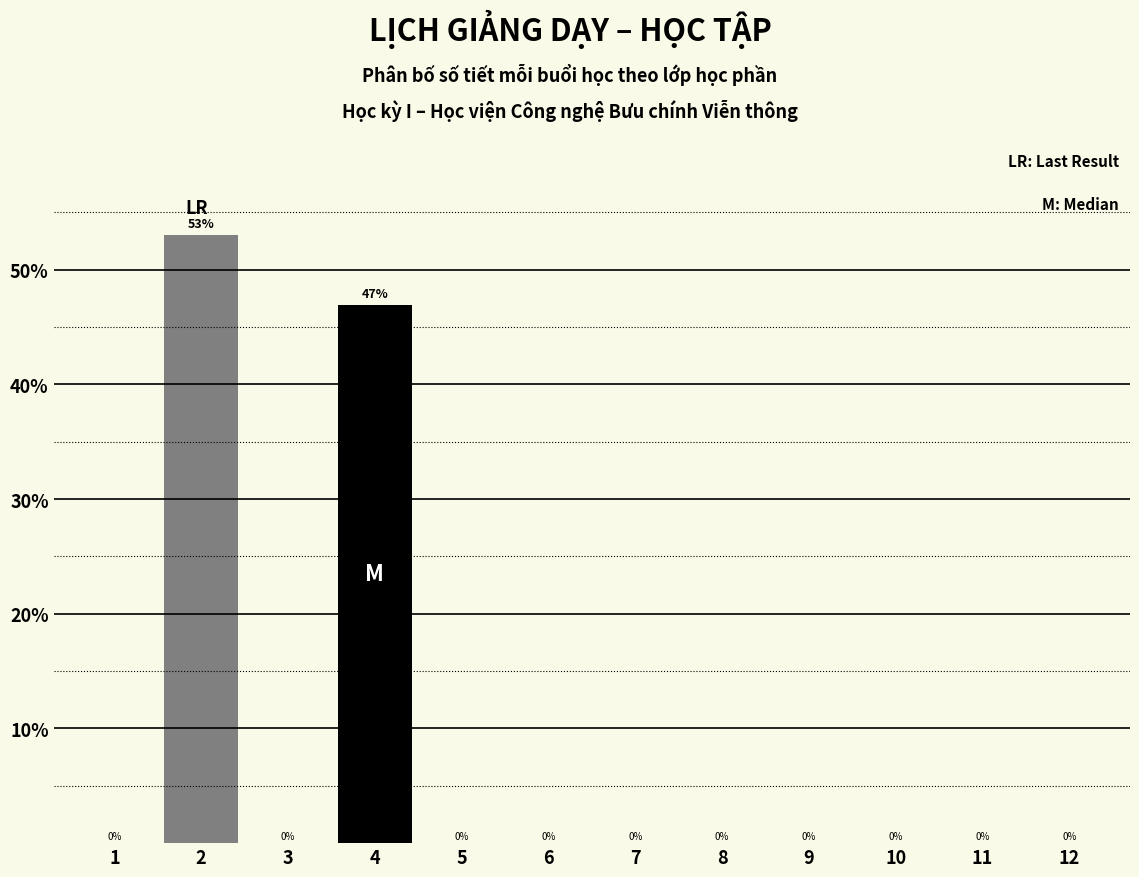

Reading left to right, transcribe this chart: for each bar, give the range it covers on the x-axis and its height.

0.5 to 1.5: 0
1.5 to 2.5: 53
2.5 to 3.5: 0
3.5 to 4.5: 47
4.5 to 5.5: 0
5.5 to 6.5: 0
6.5 to 7.5: 0
7.5 to 8.5: 0
8.5 to 9.5: 0
9.5 to 10.5: 0
10.5 to 11.5: 0
11.5 to 12.5: 0